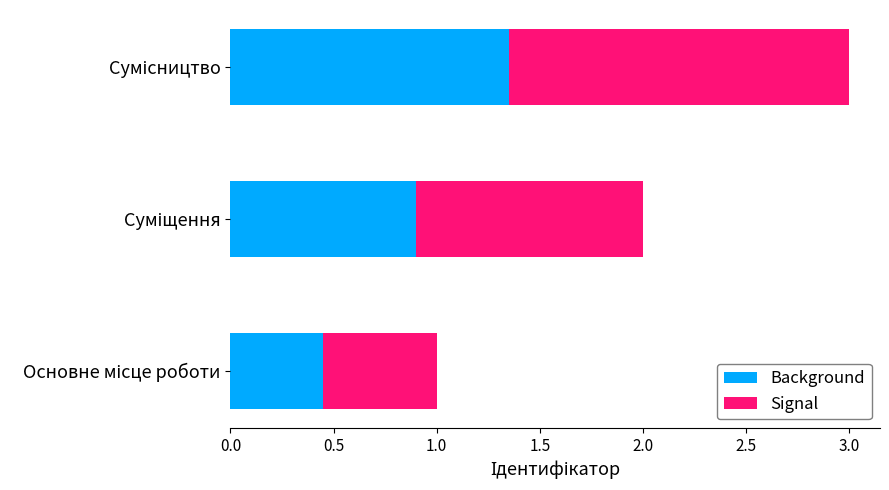

What is the difference between the maximum and minimum values in the Background series?

0.9